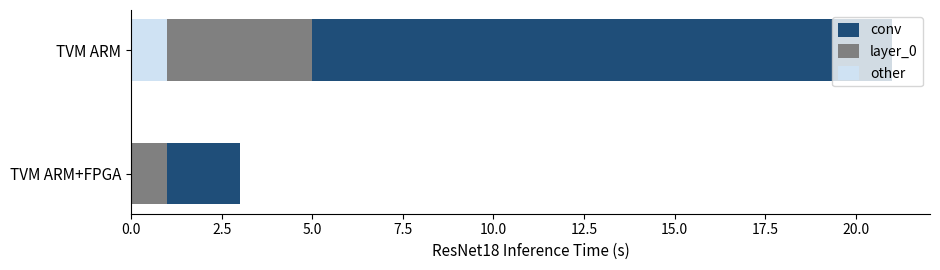

True or false: other has a value of 1 at TVM ARM.

True